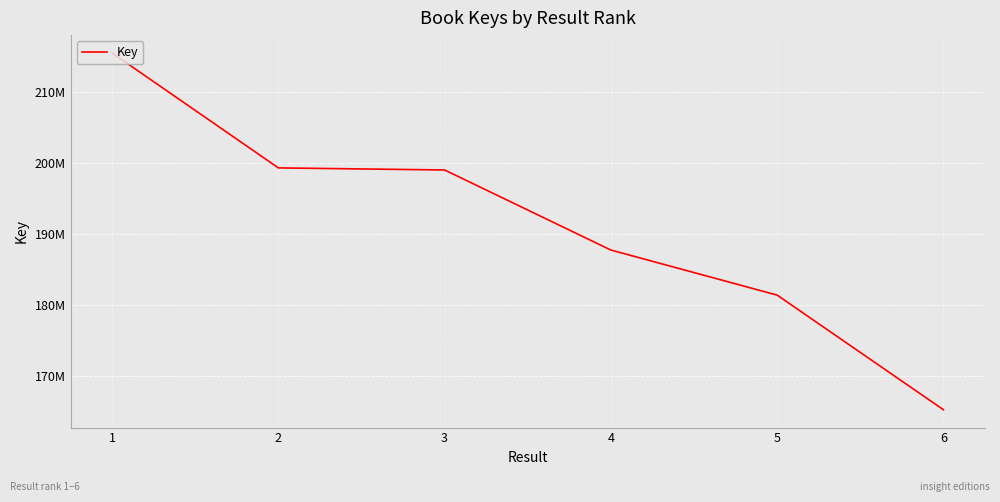

Does the chart display data point markers on the line(s)?

No